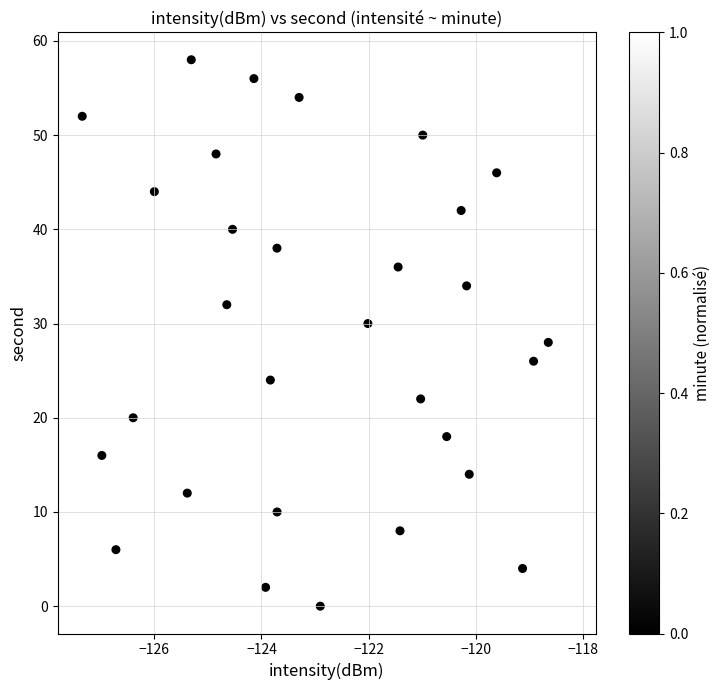

What is the range of Y values (max minus min)?

58